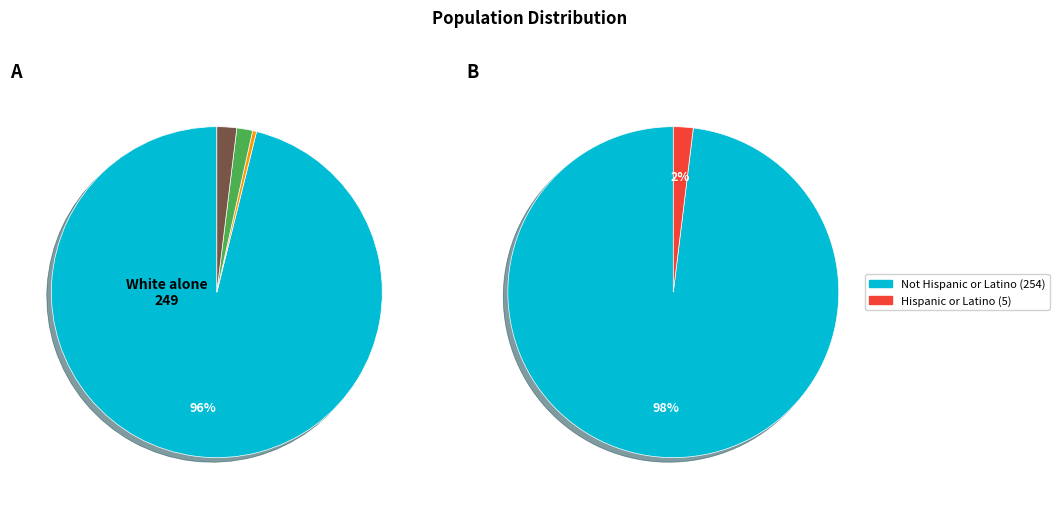

Which has a higher value, Native Hawaiian and Other Pacific or White alone?

White alone